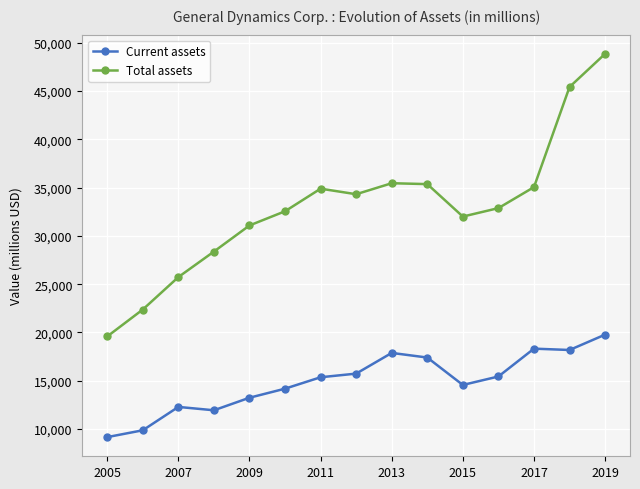

What is the smallest value displayed?

9173